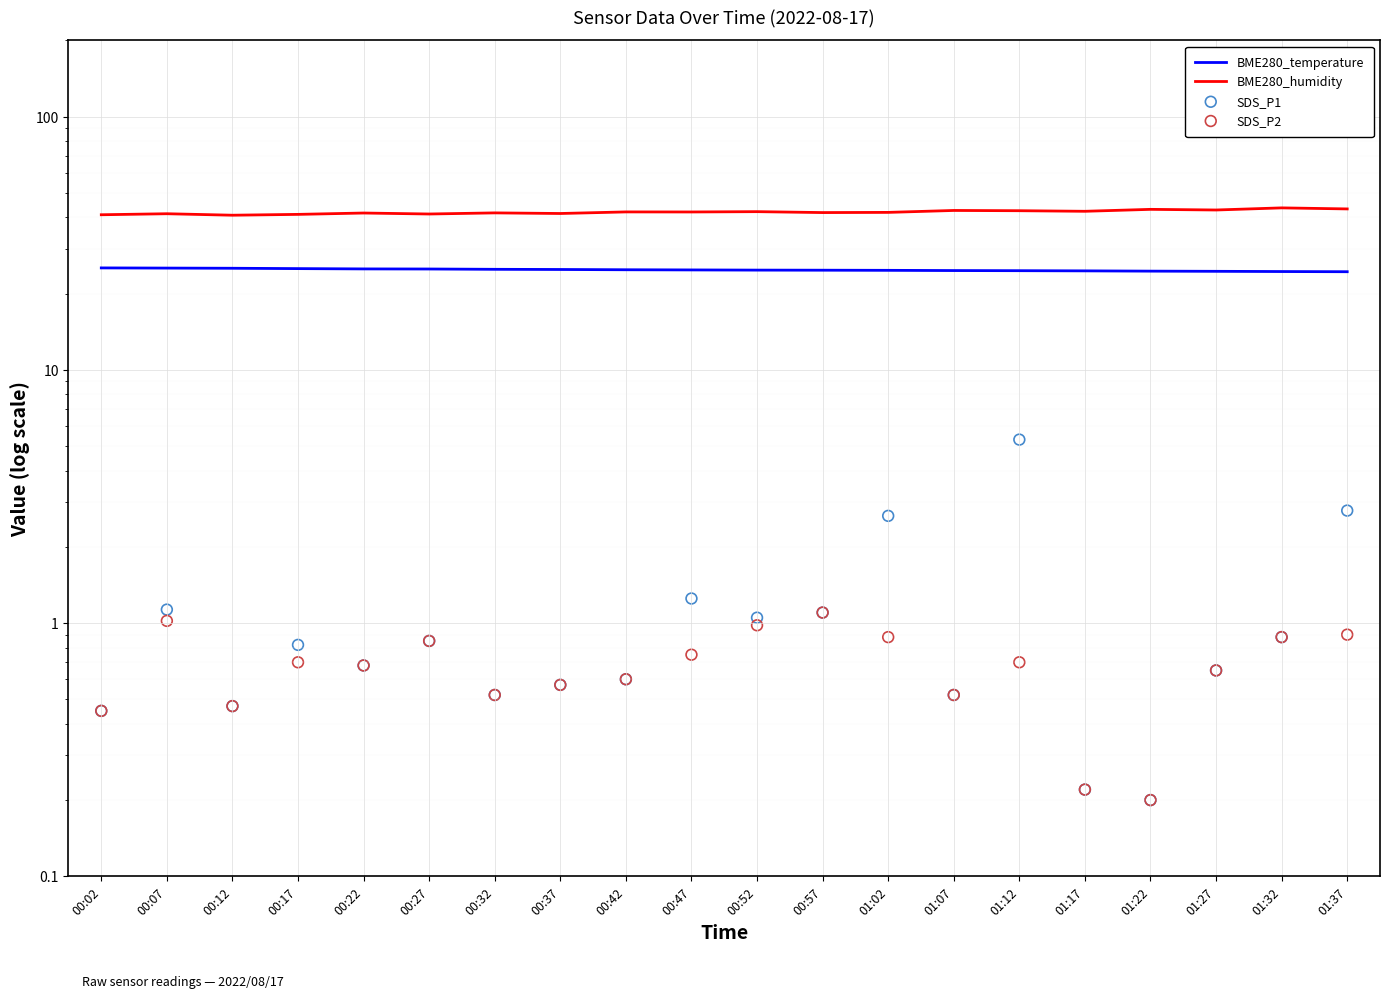

Which series has the largest total across all categories?

BME280_humidity